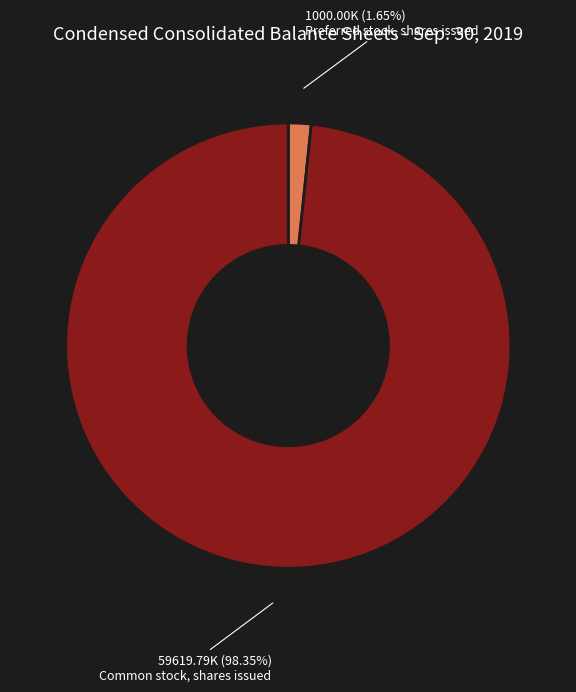

Rank the categories by value from lowest to highest.

Preferred stock, shares issued, Common stock, shares issued